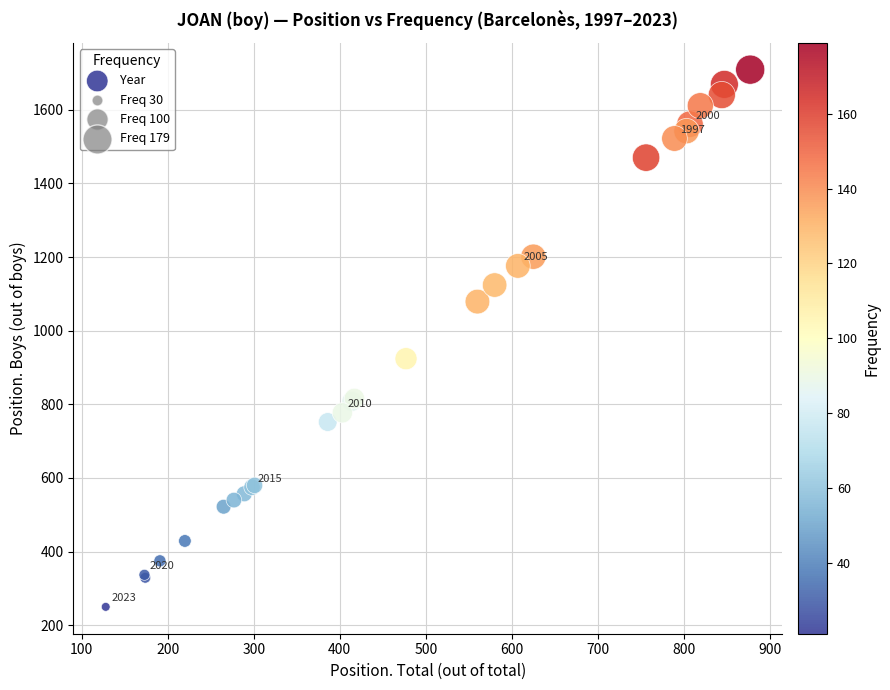

What Y value in the scatter plot is closest to 979?

924